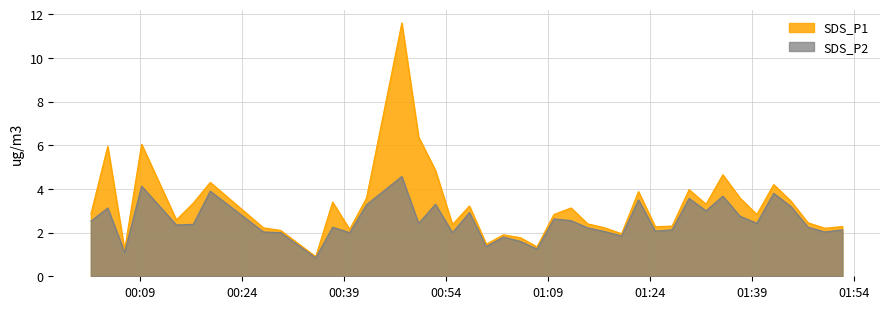

What is the maximum value for SDS_P1?

11.6